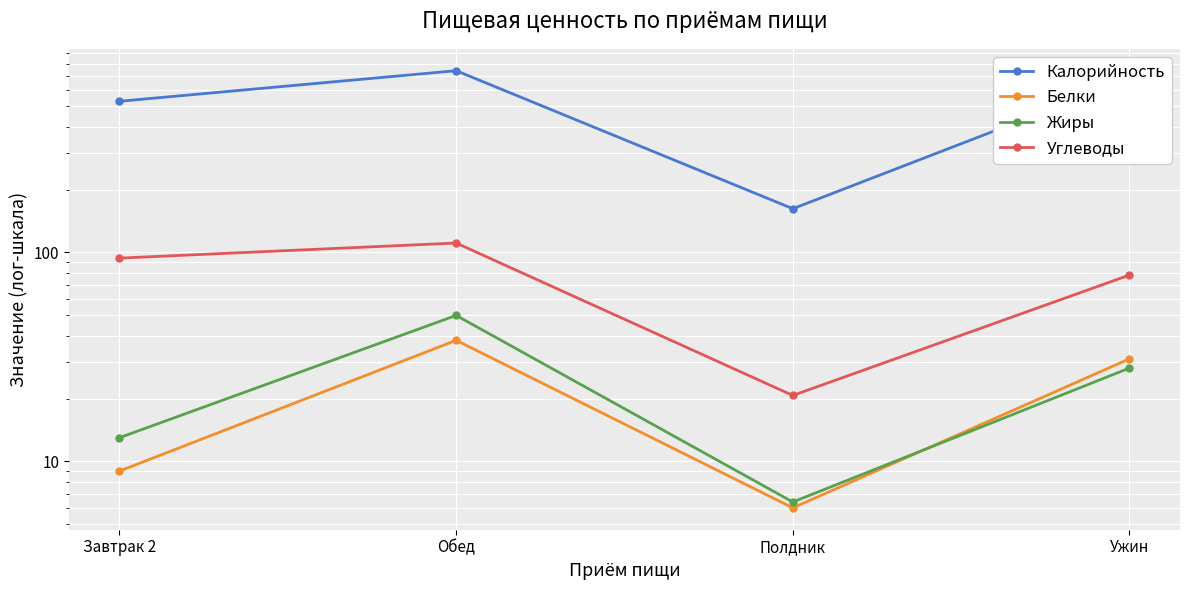

Which series has the largest total across all categories?

Калорийность